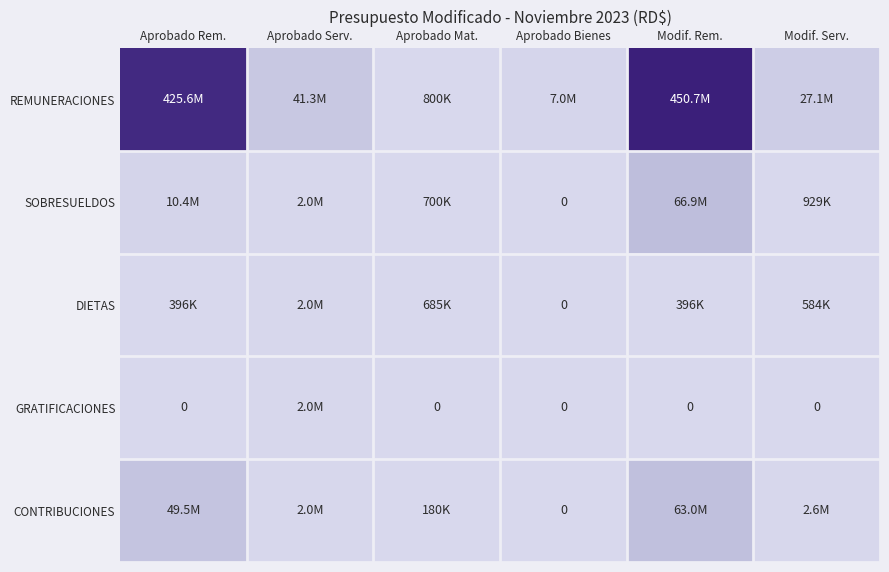

The REMUNERACIONES series shows 14857251 at Modif. Serv.. True or false?

False